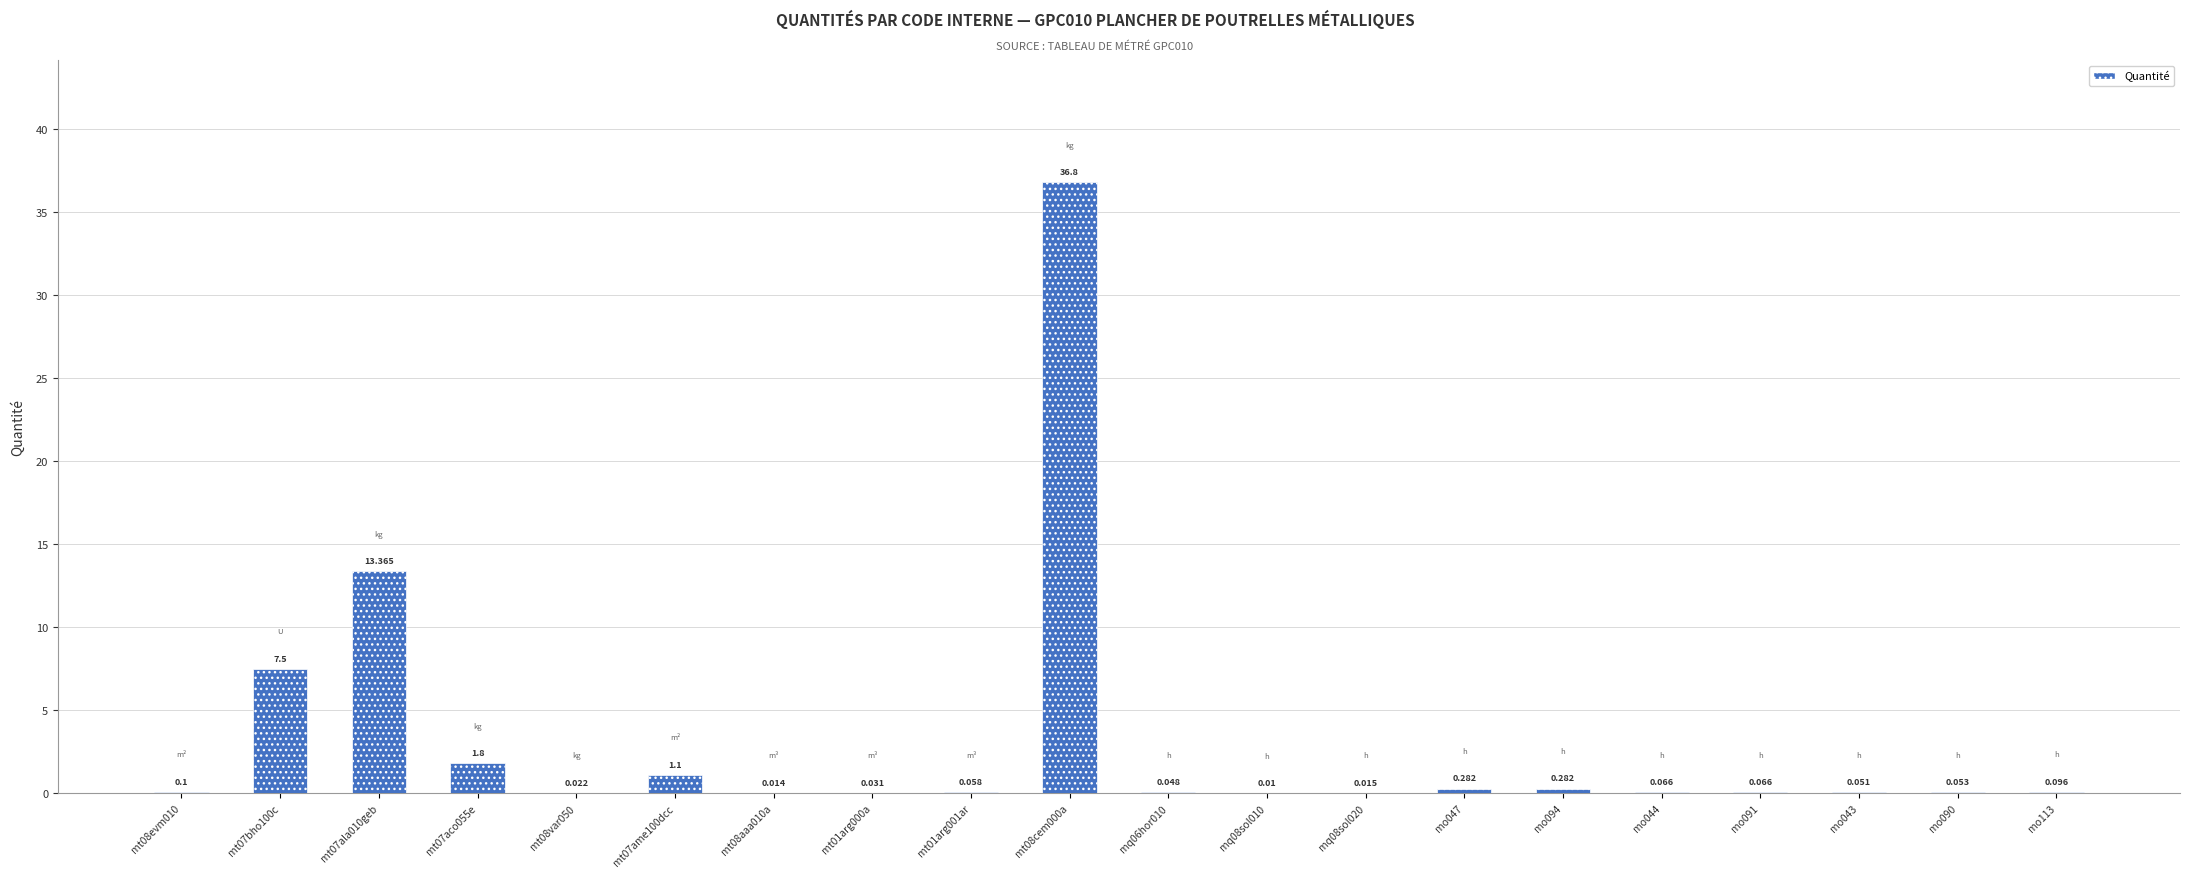

What is the greatest value displayed?

36.8